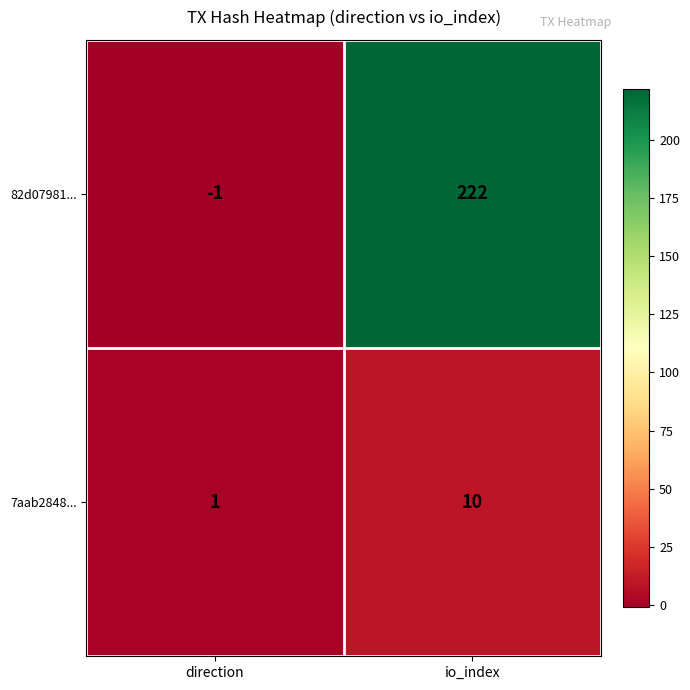

Which series has the widest spread of values?

82d07981...